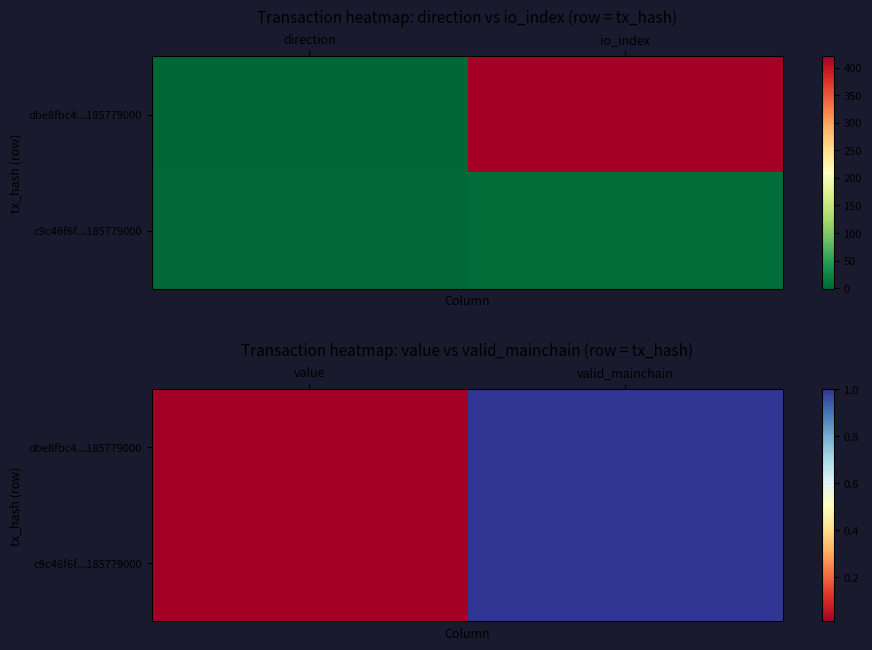

Is it true that c9c46f6f...185779000 equals 0.0 at value?

False